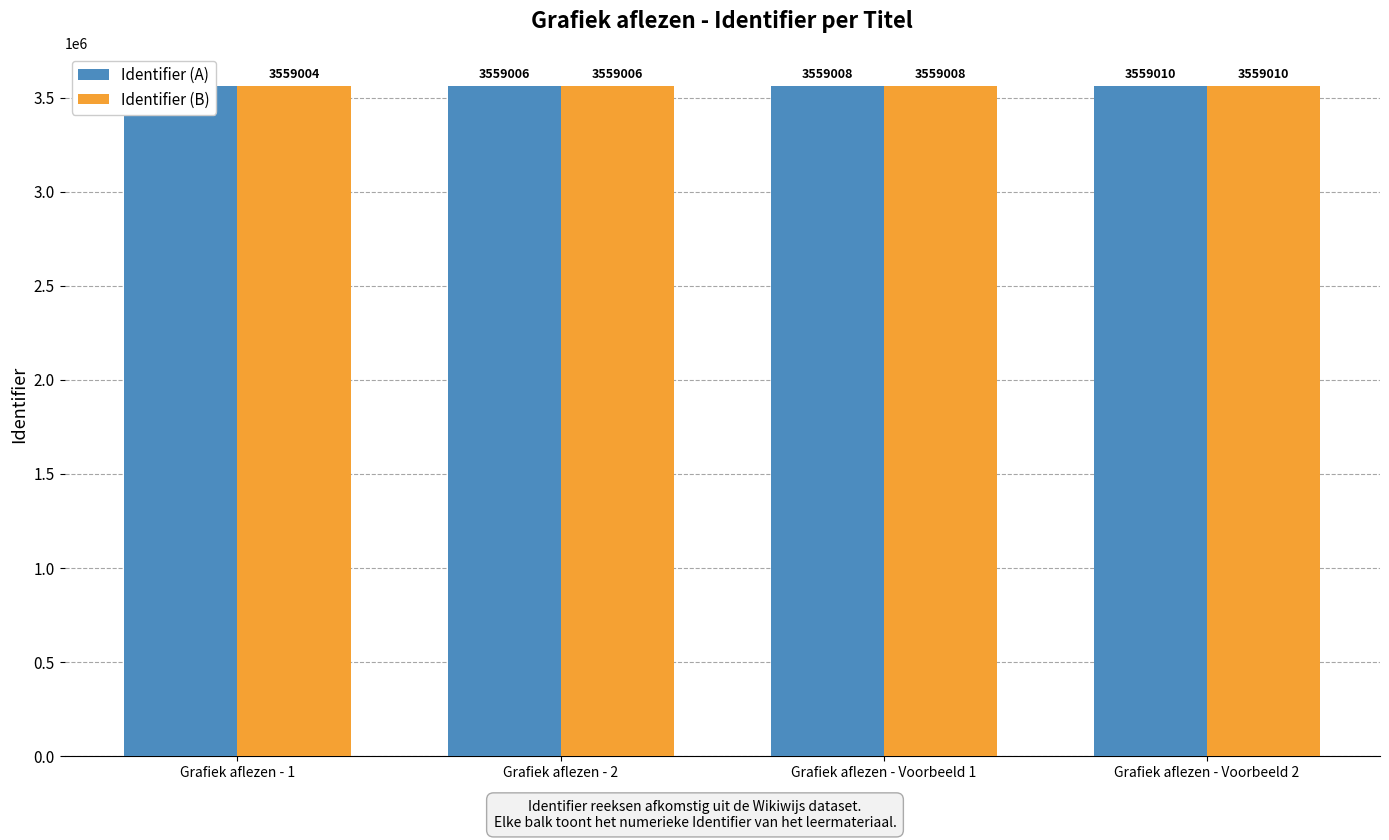

Which series has the largest total across all categories?

Identifier (A)